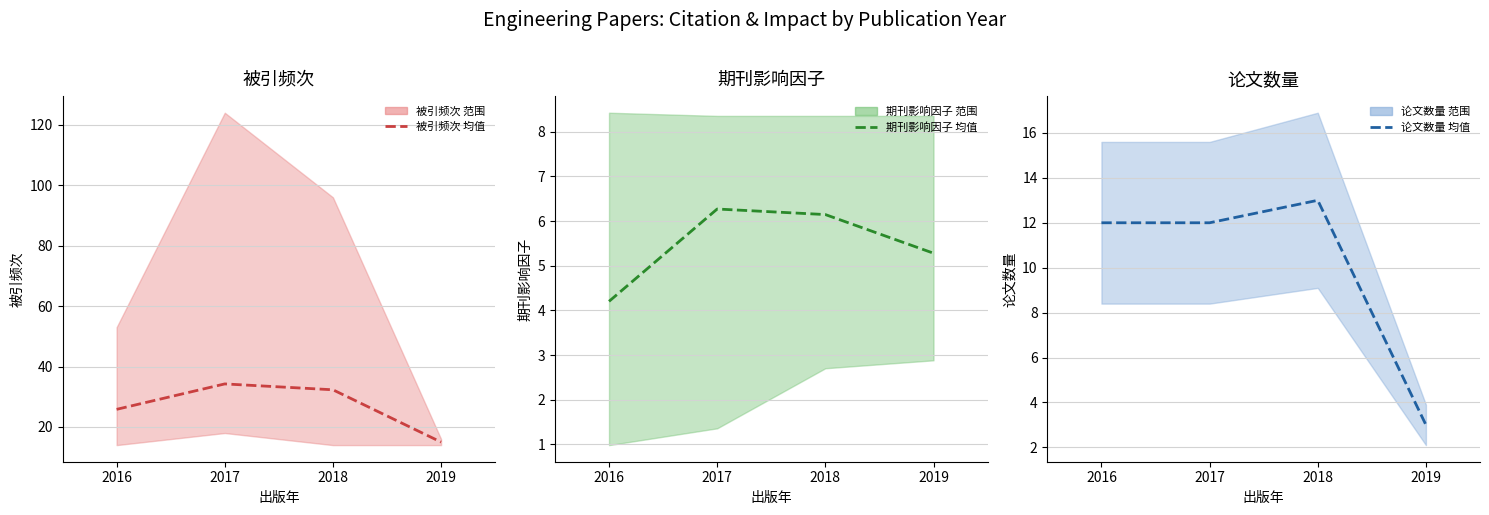

Does the chart have visible grid lines?

Yes